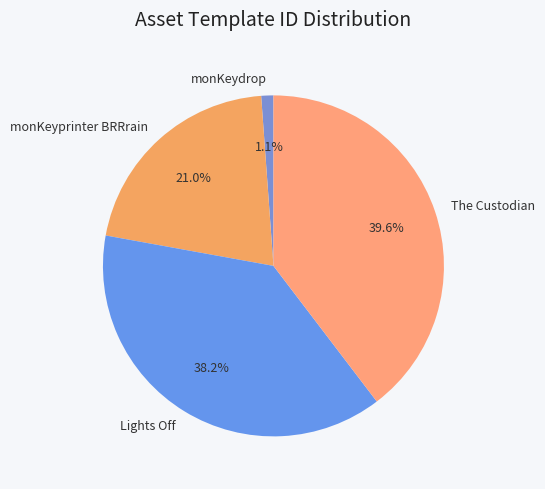

Does The Custodian represent more than half of the total?

No